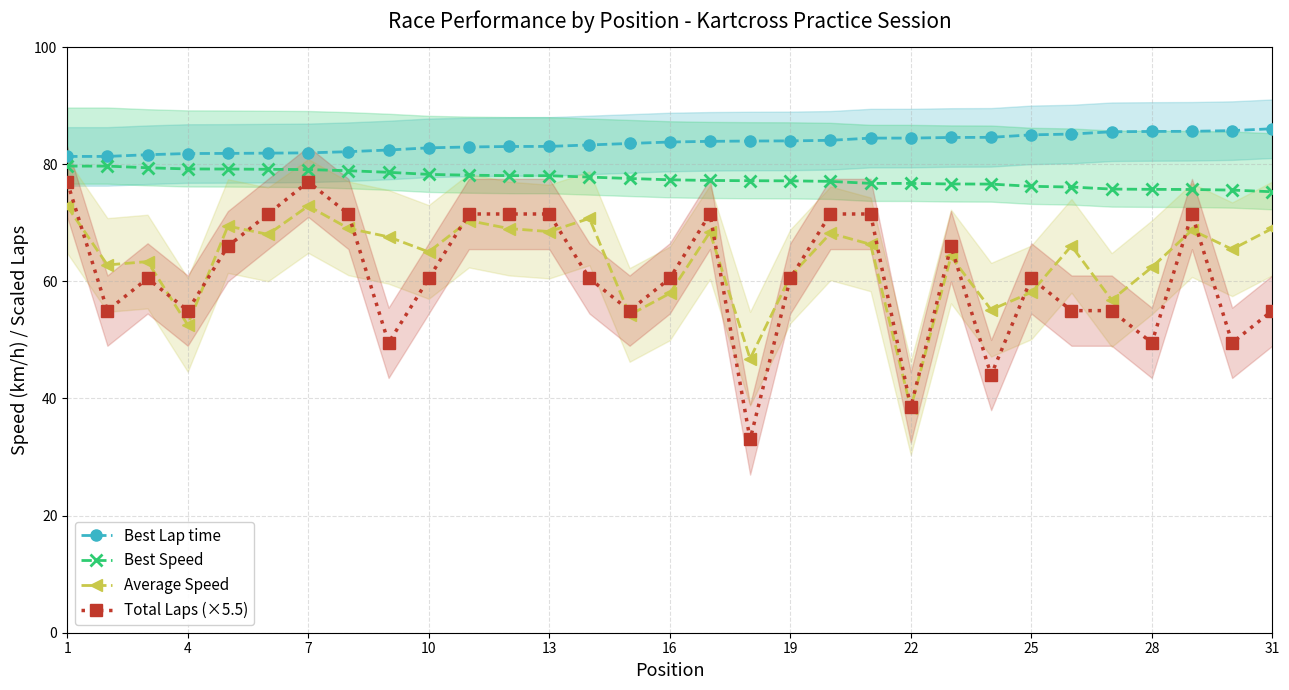

True or false: Best Speed and Best Lap time intersect in this chart.

False